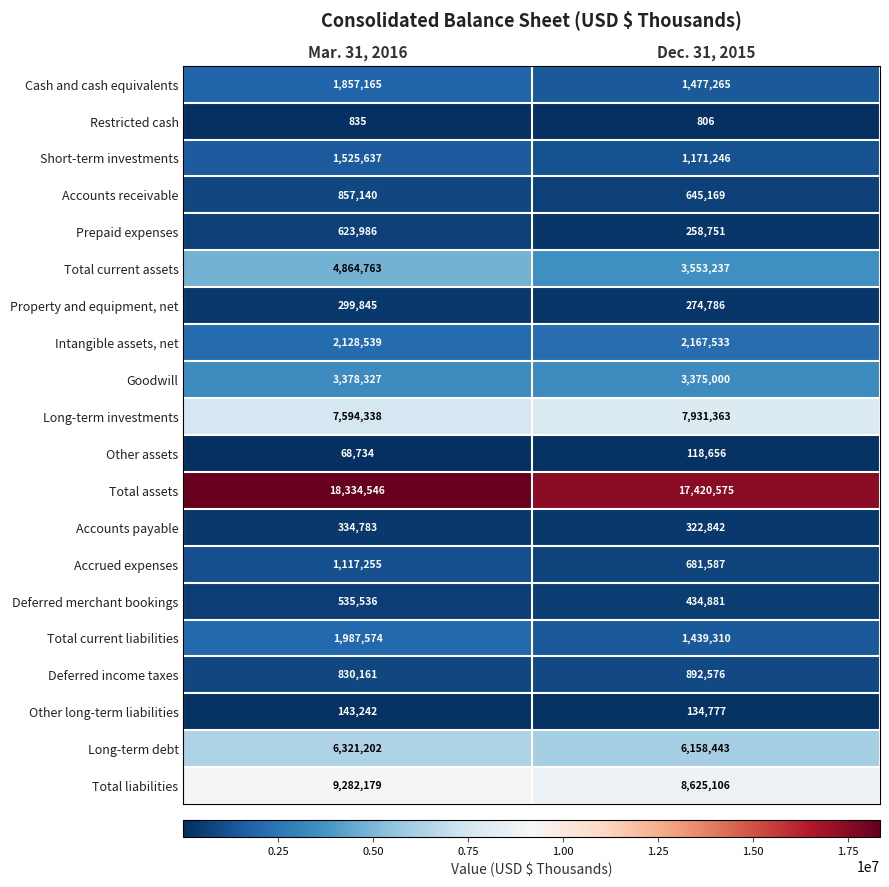

The value of Long-term debt at Mar. 31, 2016 is 1974948. True or false?

False